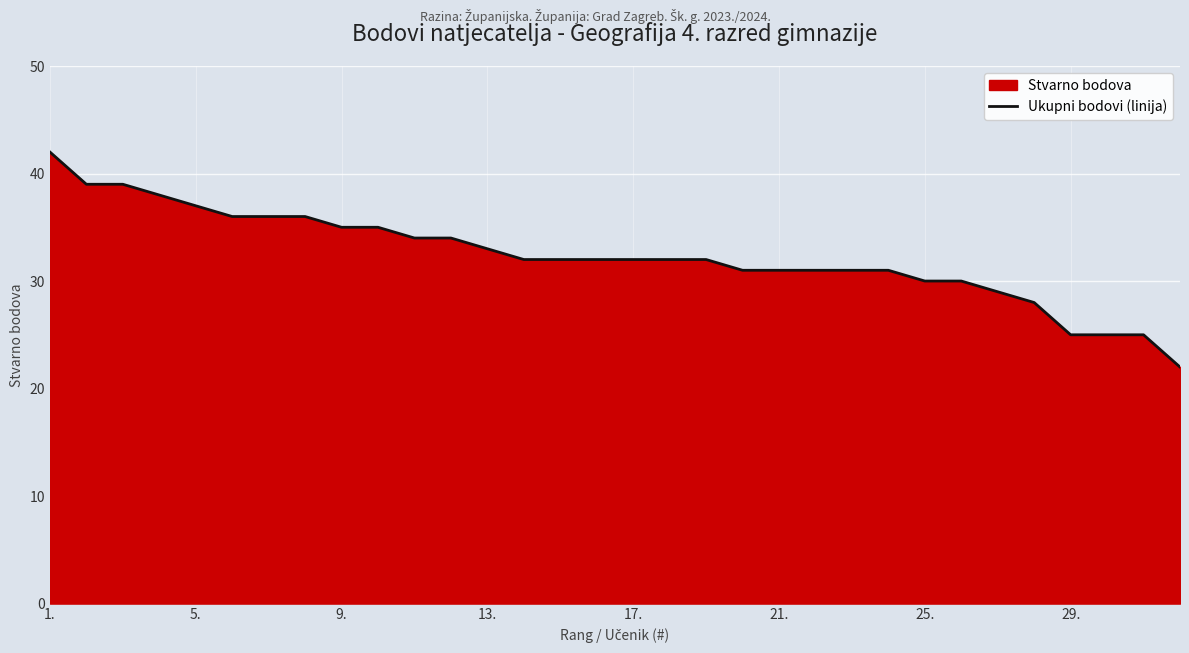

What is the difference between the second highest and minimum values?

17